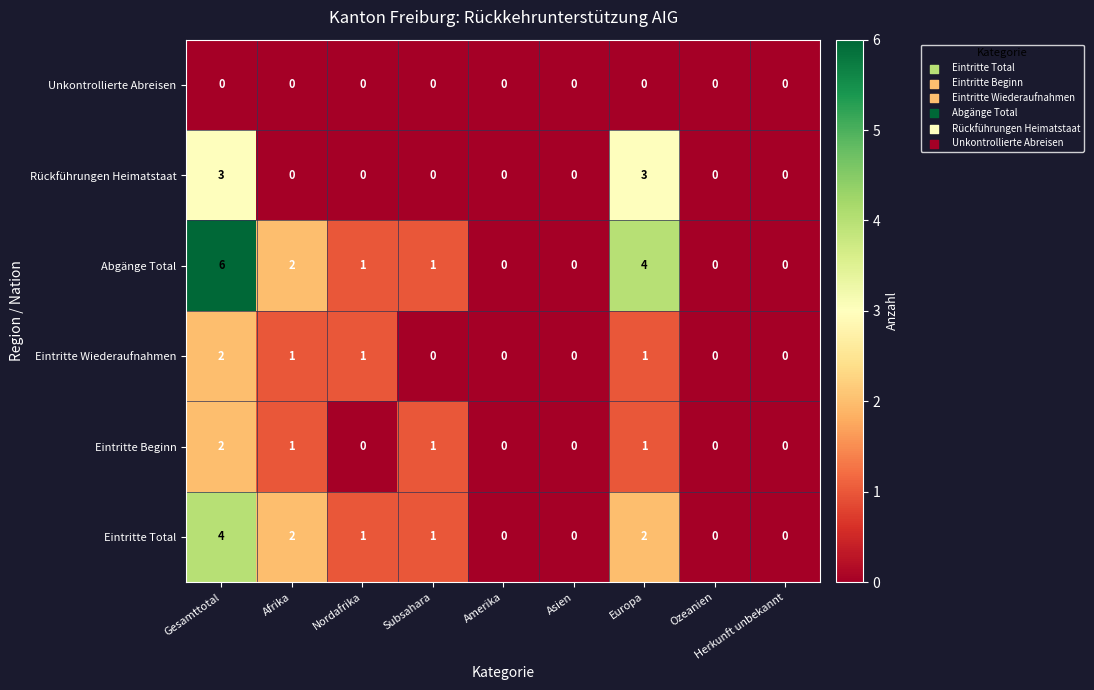

Which label corresponds to the largest value in the chart?

Gesamttotal